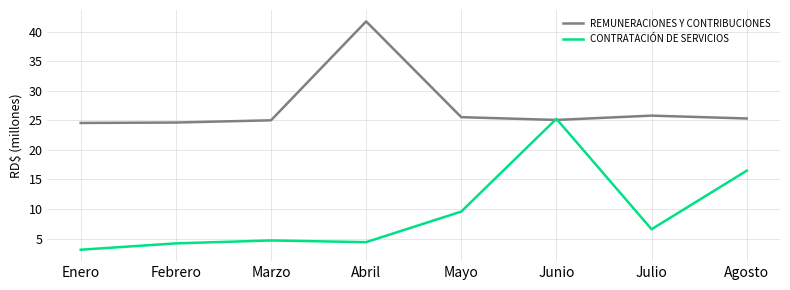

Rank the series by their average value, from lowest to highest.

CONTRATACIÓN DE SERVICIOS, REMUNERACIONES Y CONTRIBUCIONES